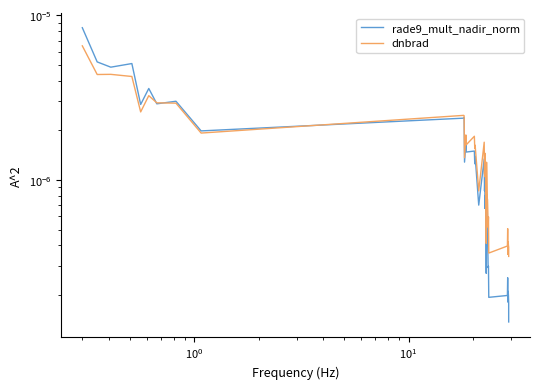

How many times do rade9_mult_nadir_norm and dnbrad cross each other?

3